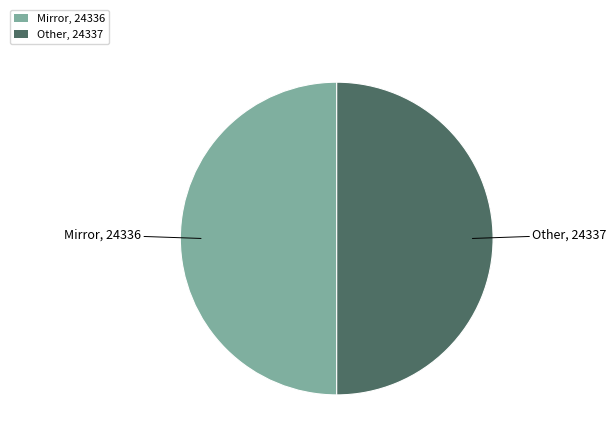

Approximately how many times larger is the value at Mirror, 24336 compared to Other, 24337?

1.0